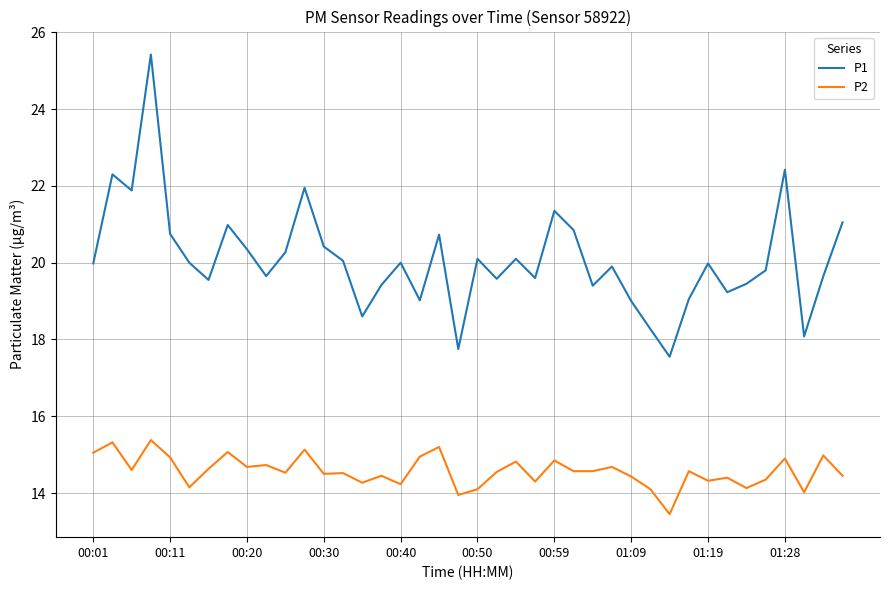

What is the difference between the maximum and minimum values in the P2 series?

1.9